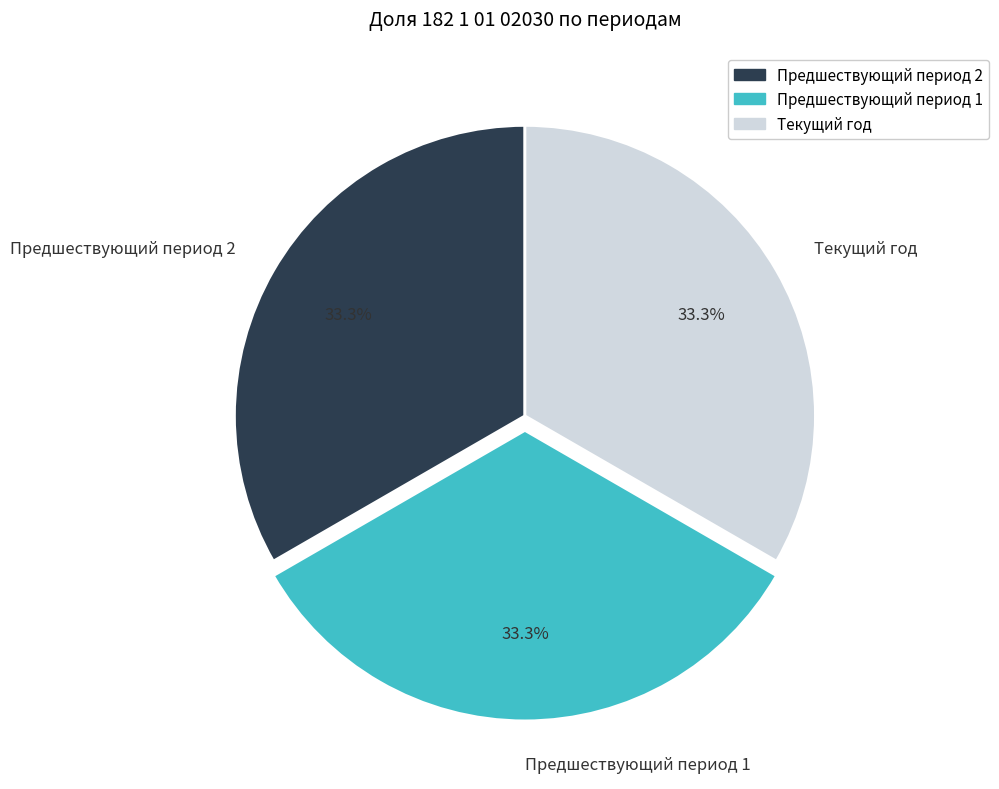

What portion of the pie excludes Текущий год?

66.7%